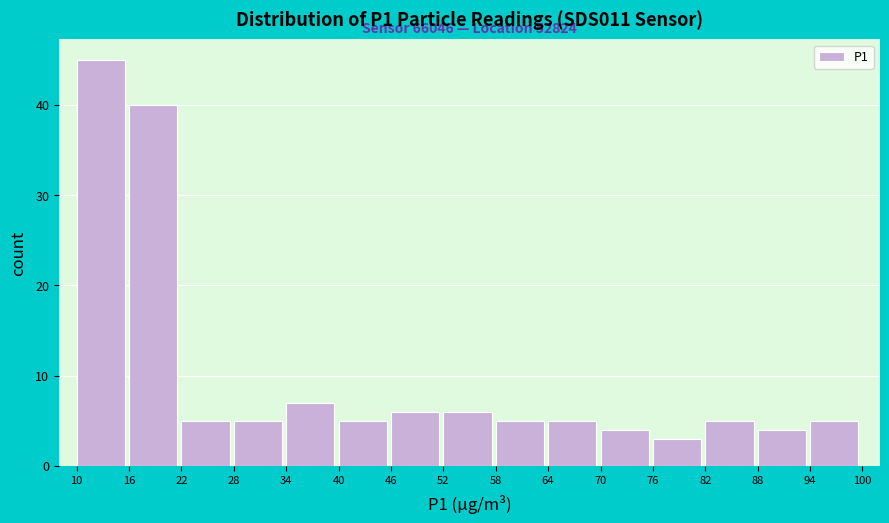

Which range on the x-axis has the tallest bar?

10 to 16